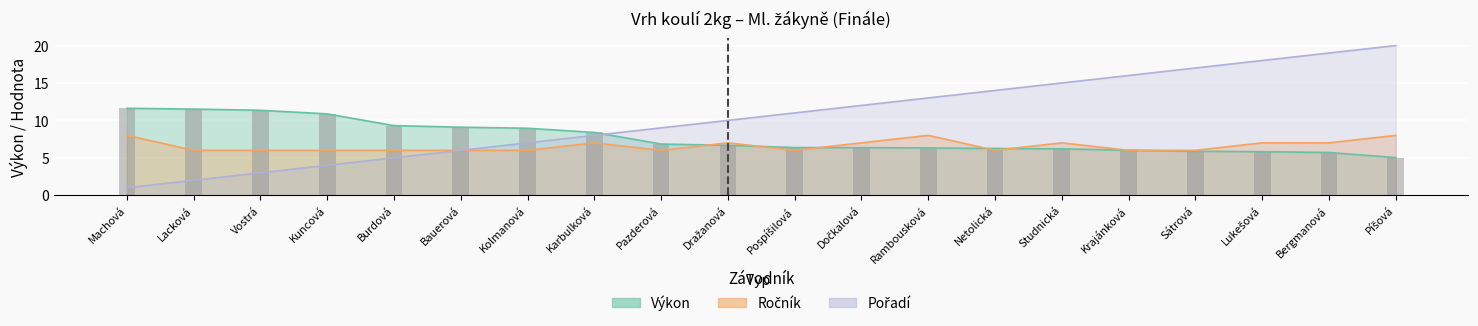

True or false: Ročník has a value of 6.0 at Pospíšilová.

True